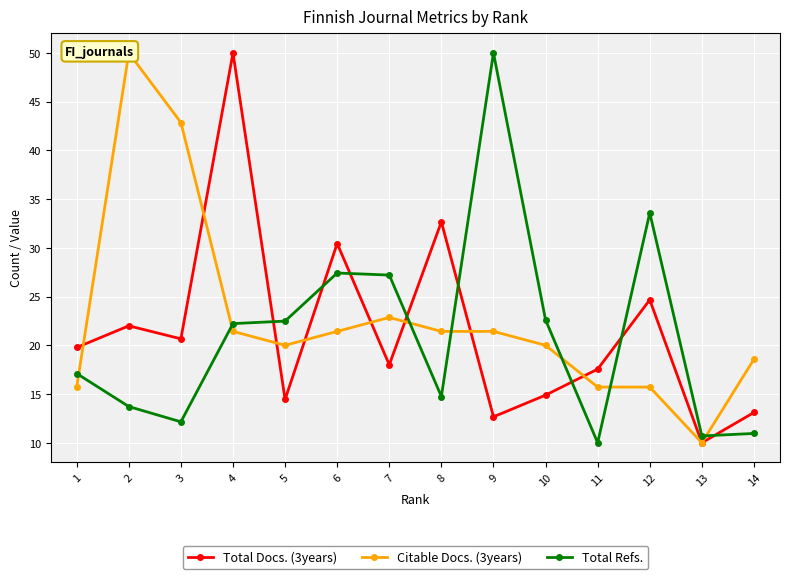

List the series in order of their overall mean, highest first.

Citable Docs. (3years), Total Docs. (3years), Total Refs.